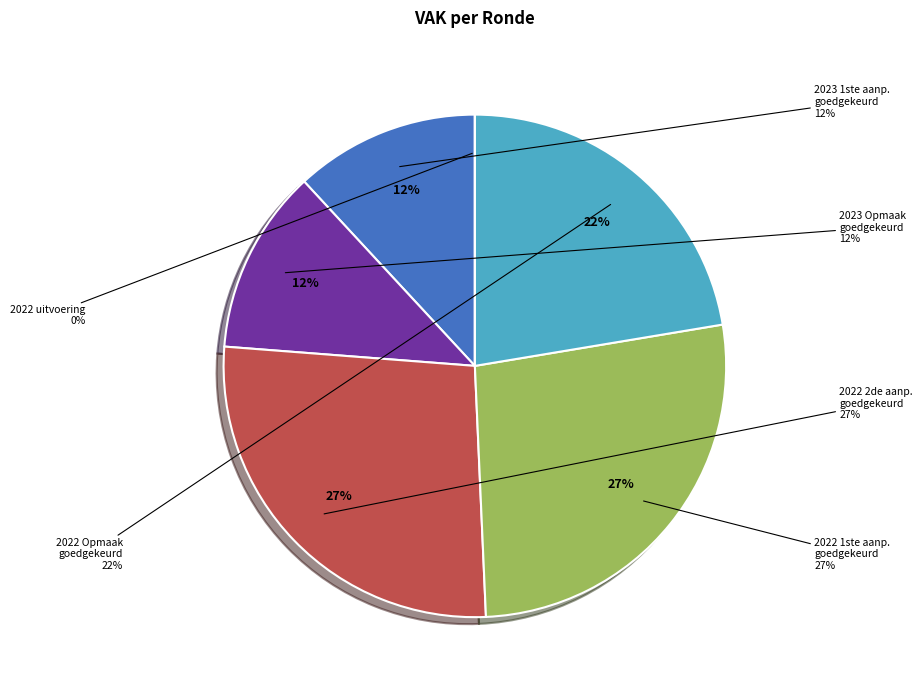

How many slices are in this pie chart?

6